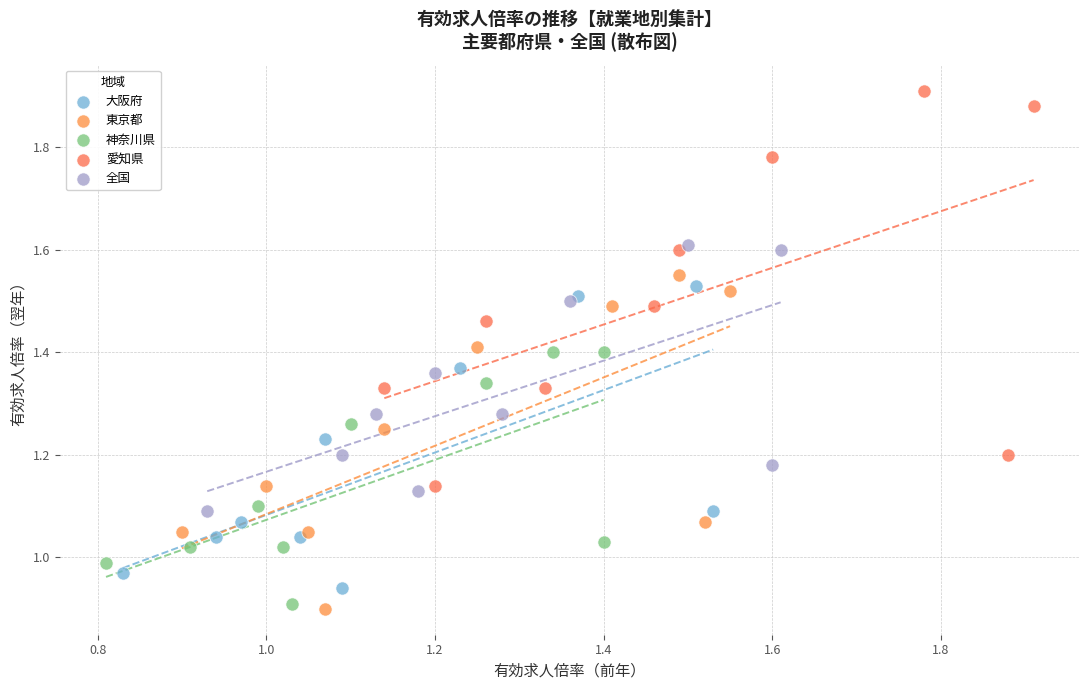

Which series reaches the maximum Y coordinate?

愛知県